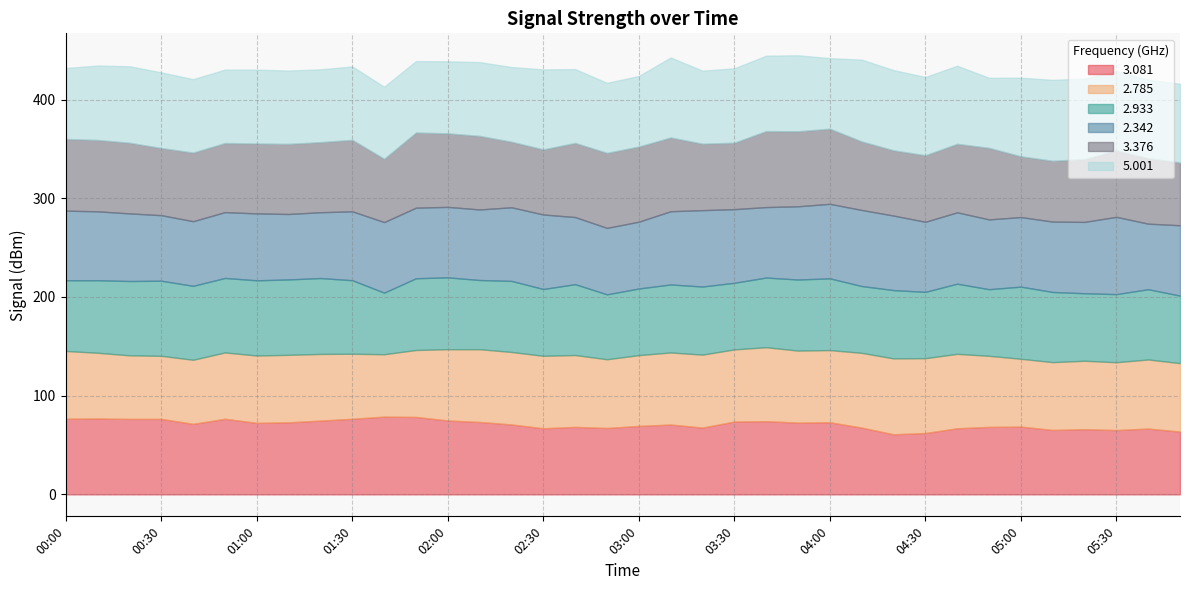

Which series has the largest total across all categories?

  5.001